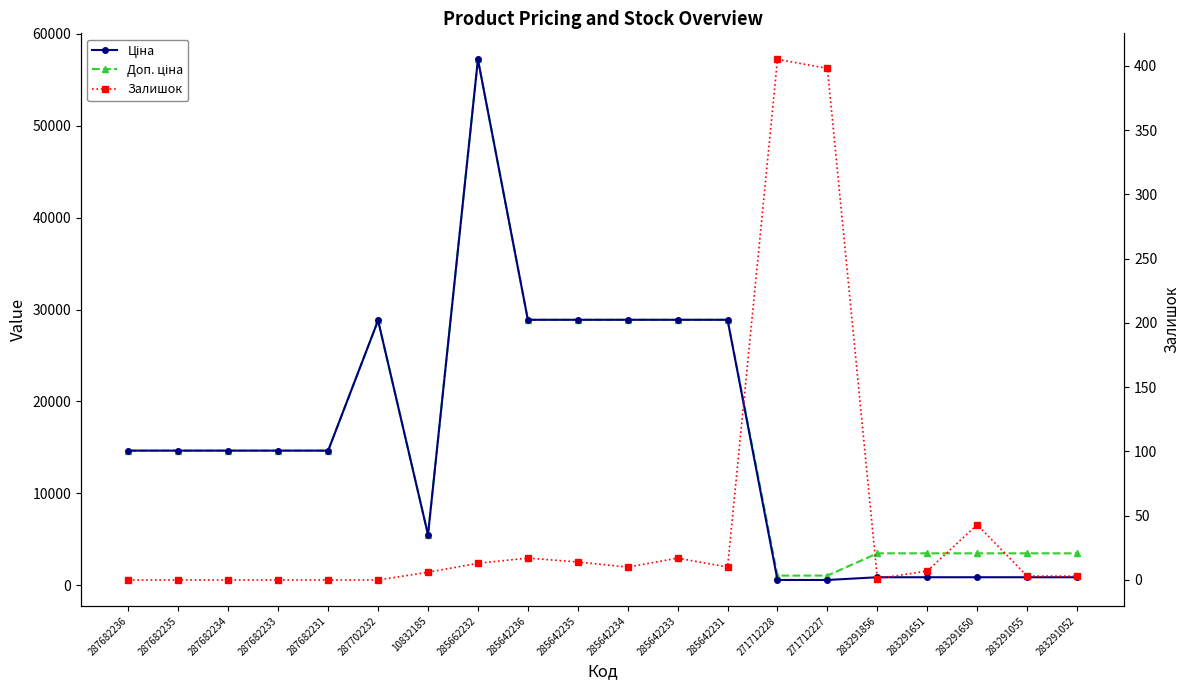

At which label does Залишок first exceed 7?

285662232